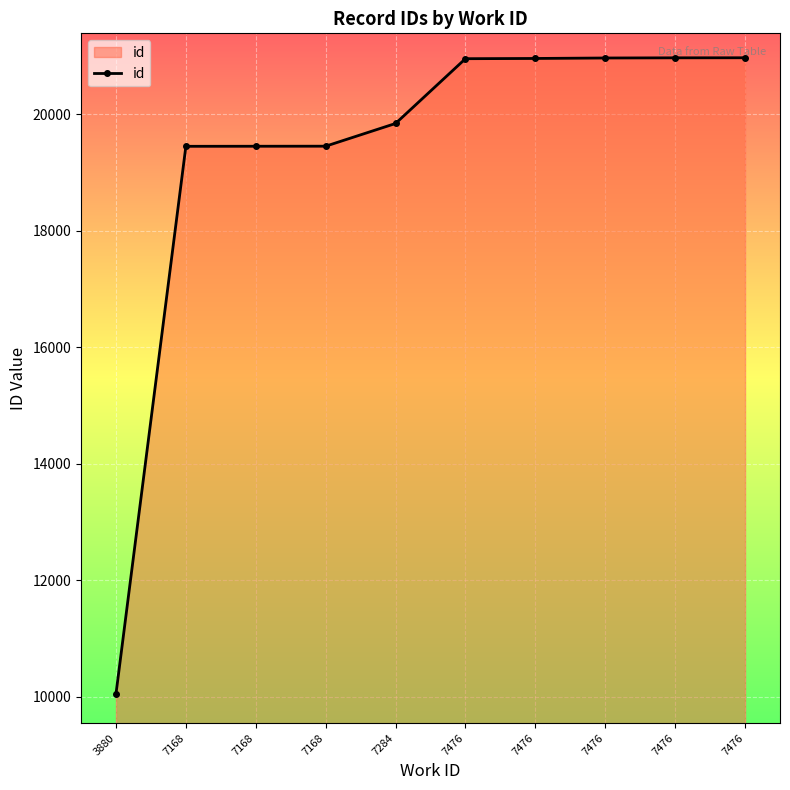

What is the approximate value at 7476, to the nearest 10?

20970